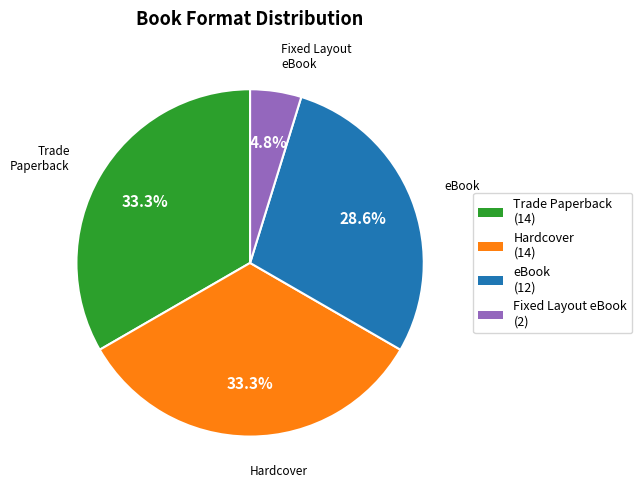

Which has a higher value, Hardcover or Fixed Layout eBook?

Hardcover